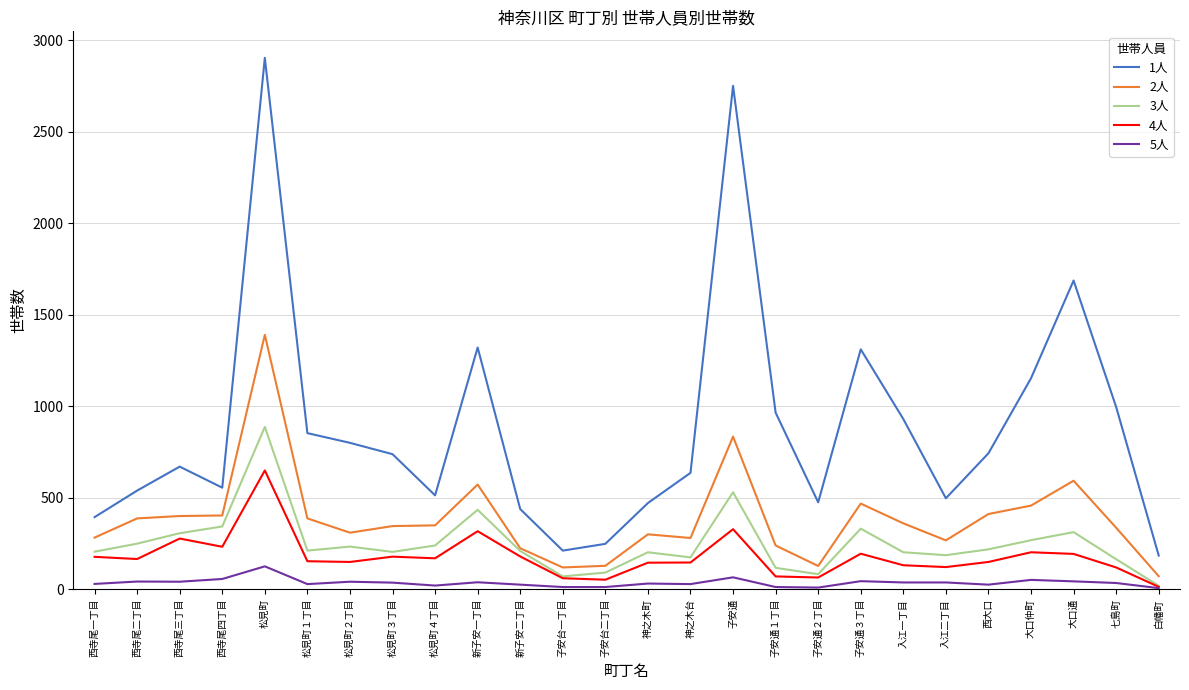

What is the maximum value for 4人?

649